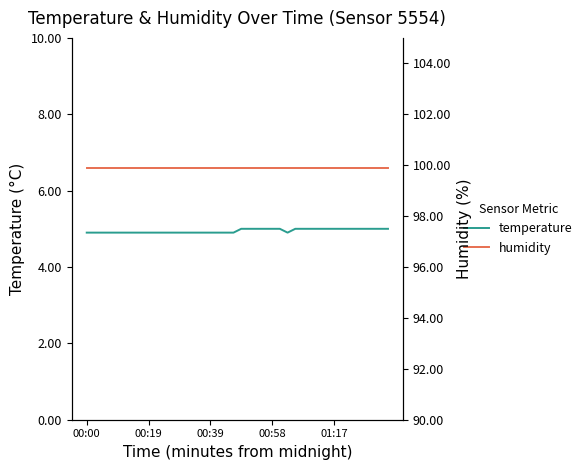

List the series in order of their overall mean, lowest first.

temperature, humidity